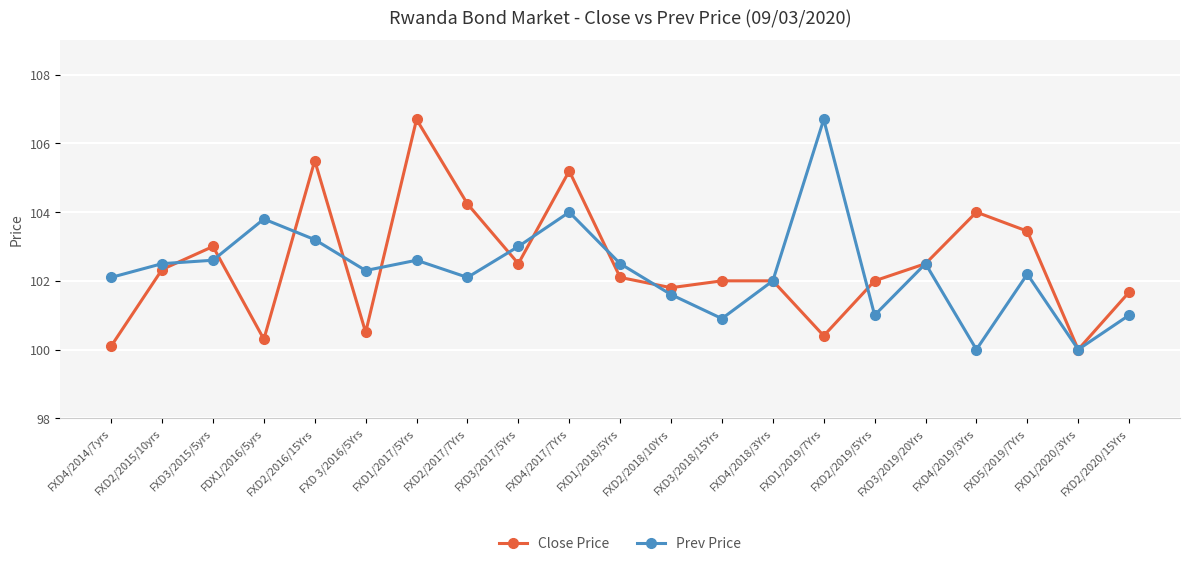

The Prev Price series shows 176.0 at FXD2/2017/7Yrs. True or false?

False